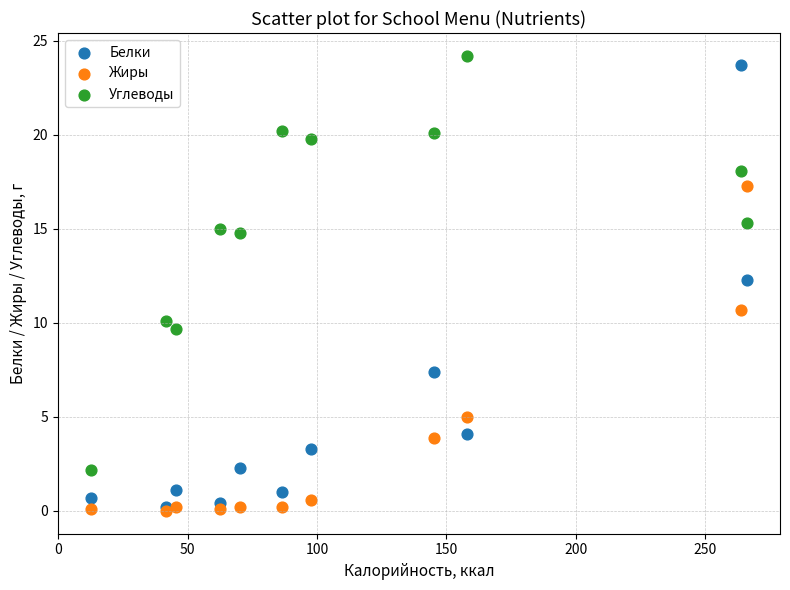

What are all the series names shown in the legend?

Белки, Жиры, Углеводы